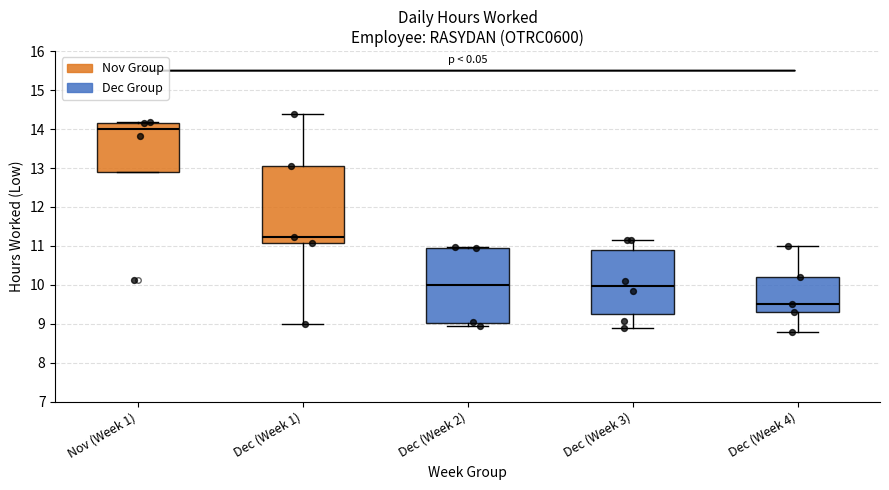

Reading left to right, read every box against the y-axis: the position of its median line, the range the box covers, and the ends of its whiskers. The values are not printed on the chart, so give them approximately, as read against the axis.

Nov (Week 1): median 14.0, box 12.9 to 14.2, whiskers 12.9 to 14.2
Dec (Week 1): median 11.2, box 11.1 to 13.1, whiskers 9.0 to 14.4
Dec (Week 2): median 10.0, box 9.0 to 11.0, whiskers 8.9 to 11.0
Dec (Week 3): median 10.0, box 9.3 to 10.9, whiskers 8.9 to 11.2
Dec (Week 4): median 9.5, box 9.3 to 10.2, whiskers 8.8 to 11.0